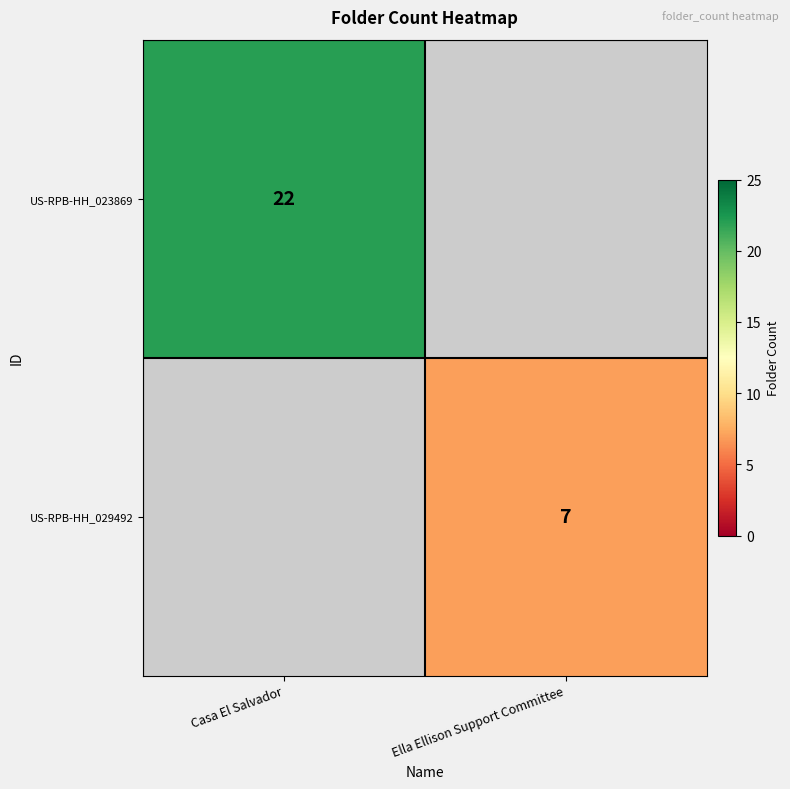

True or false: US-RPB-HH_029492 has a value of 7 at Ella Ellison Support Committee.

True